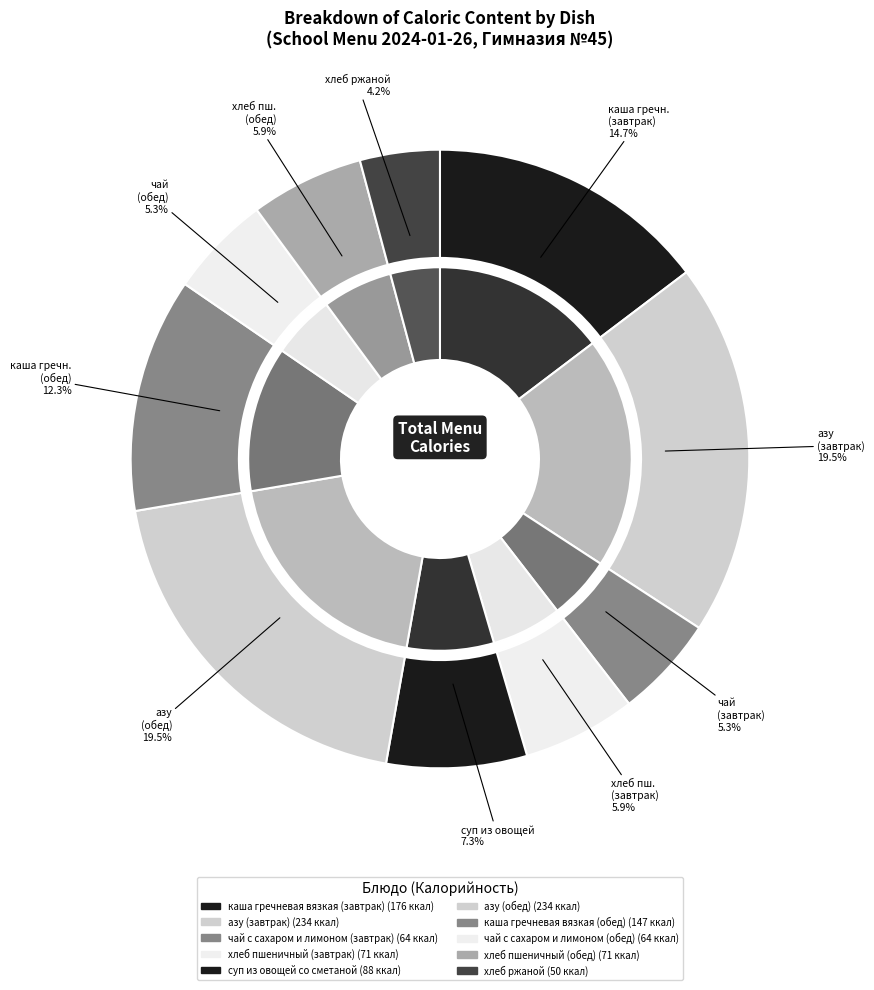

The азу (завтрак) slice represents 12% of the pie. True or false?

False